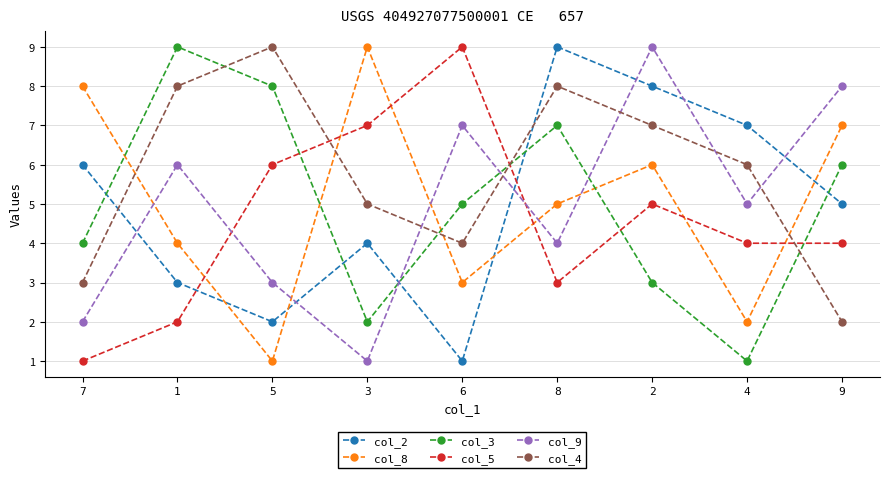

Does the chart display data point markers on the line(s)?

Yes